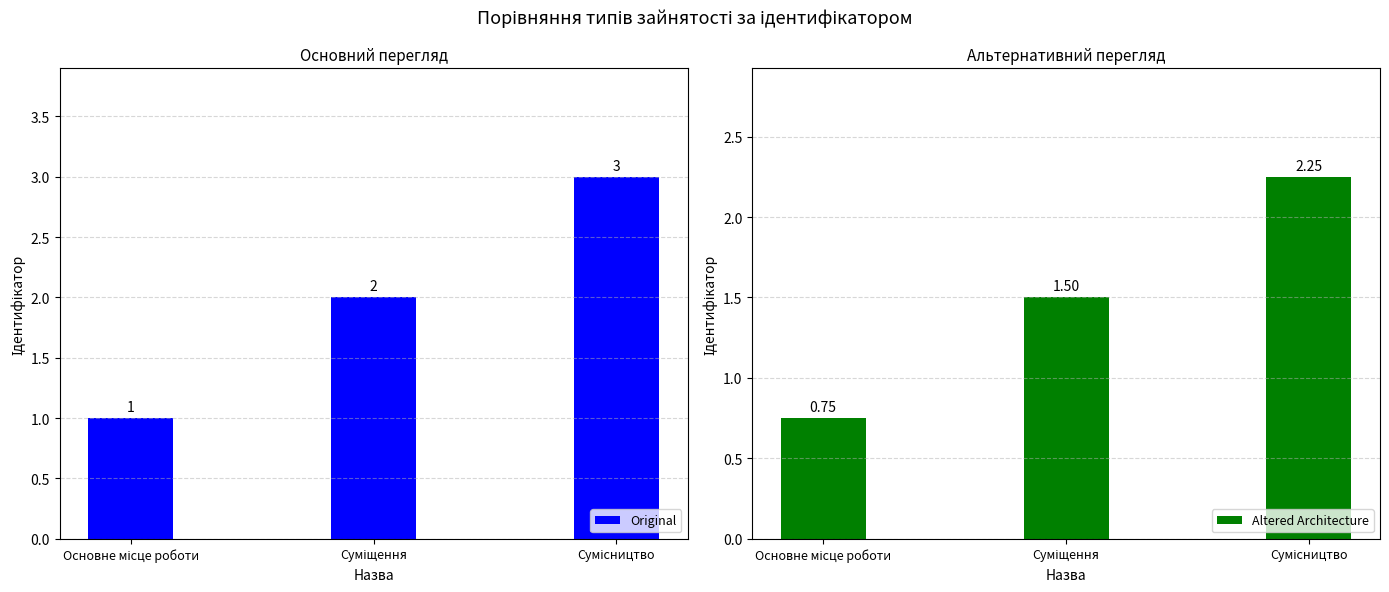

Reading left to right, list all the values displayed in this chart.

Original: 1.0	2.0	3.0
Altered Architecture: 0.8	1.5	2.2